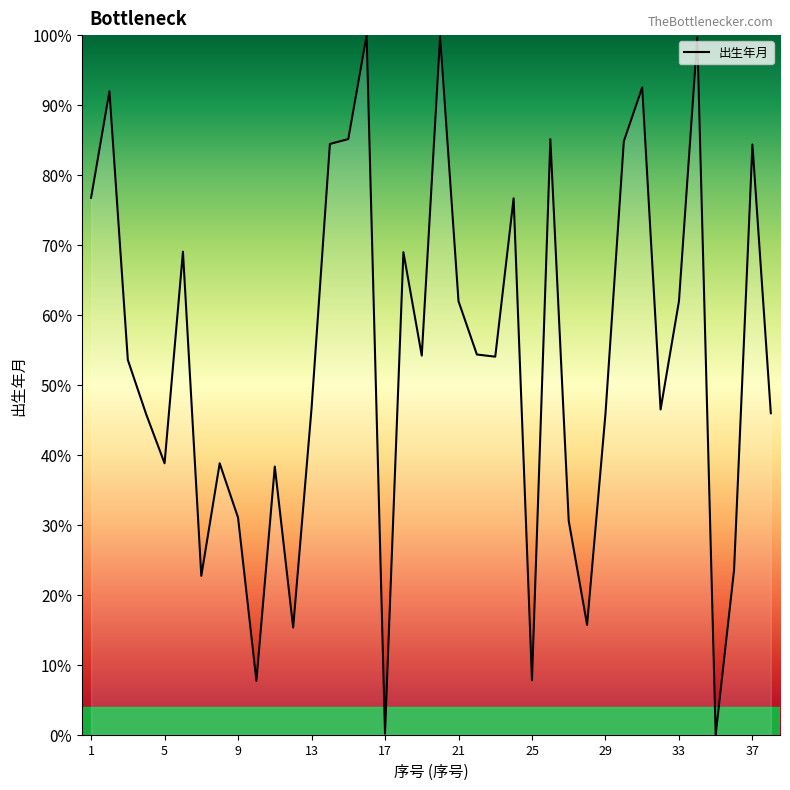

What is the difference between the maximum and minimum values?

100.0